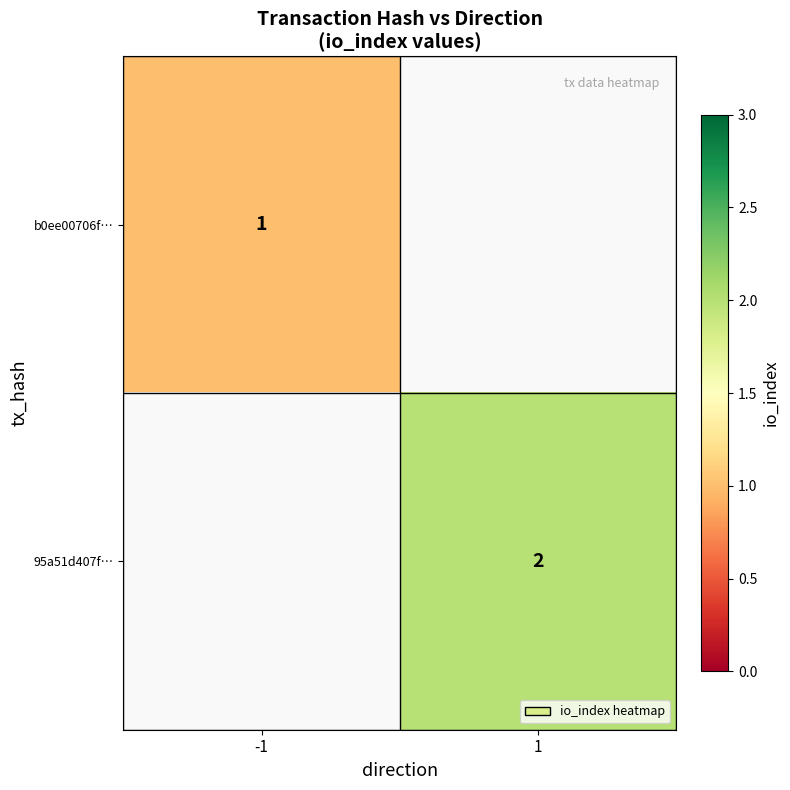

Is it true that b0ee00706f… equals 0 at -1?

False